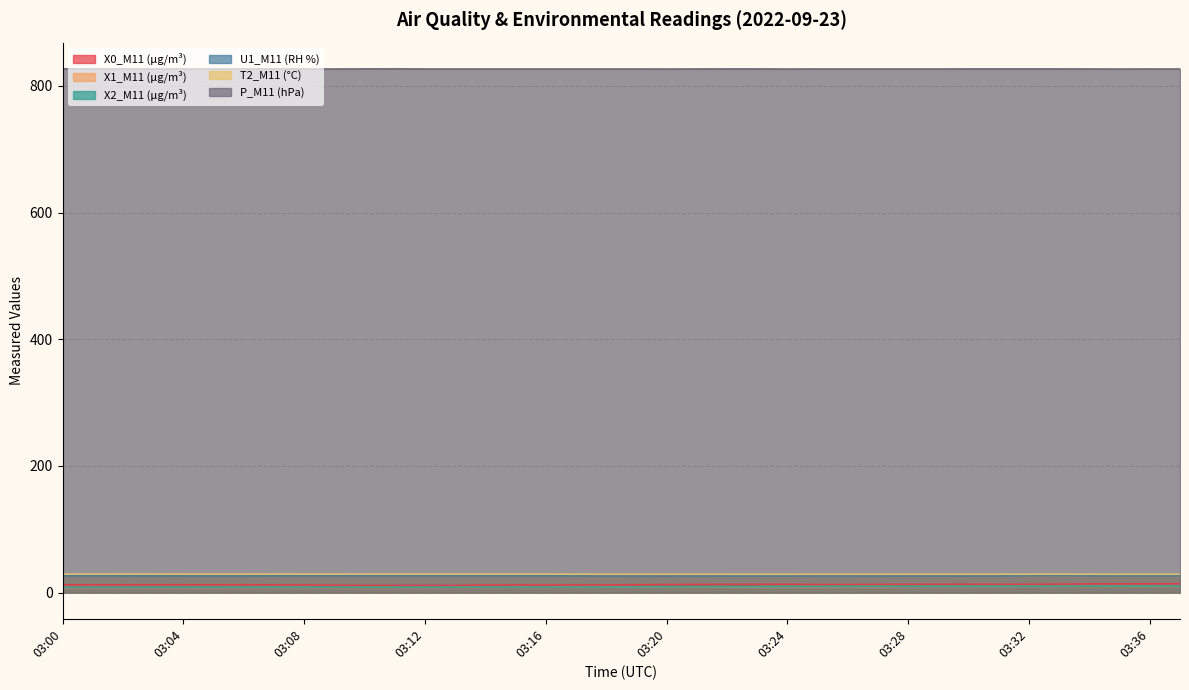

Between 03:24 and 03:33, which is larger?

03:33